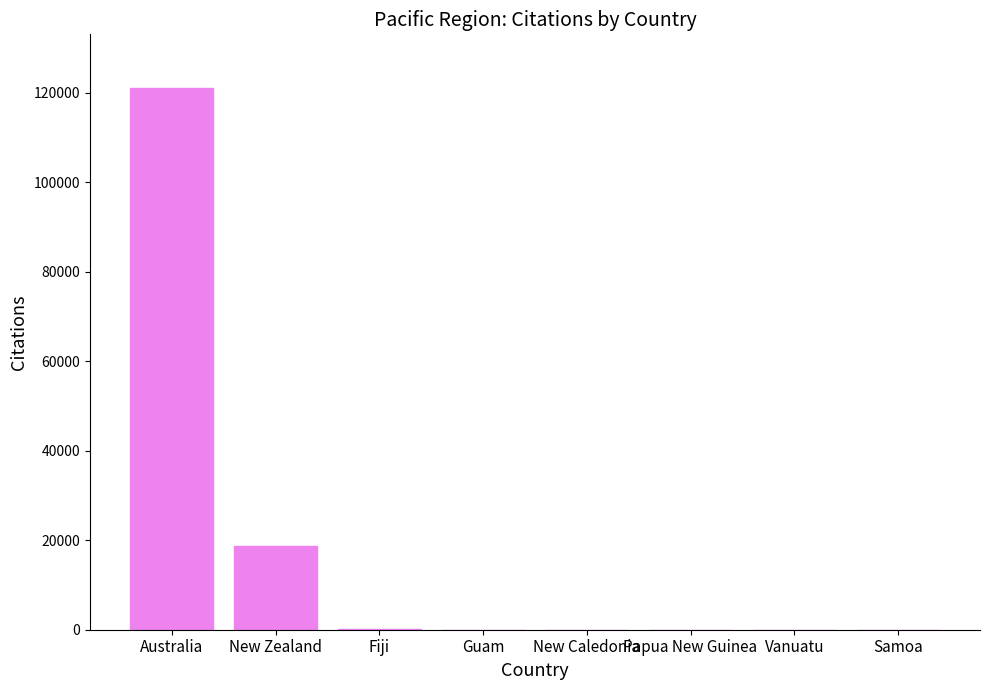

The chart shows a value of 25216 at New Zealand. True or false?

False